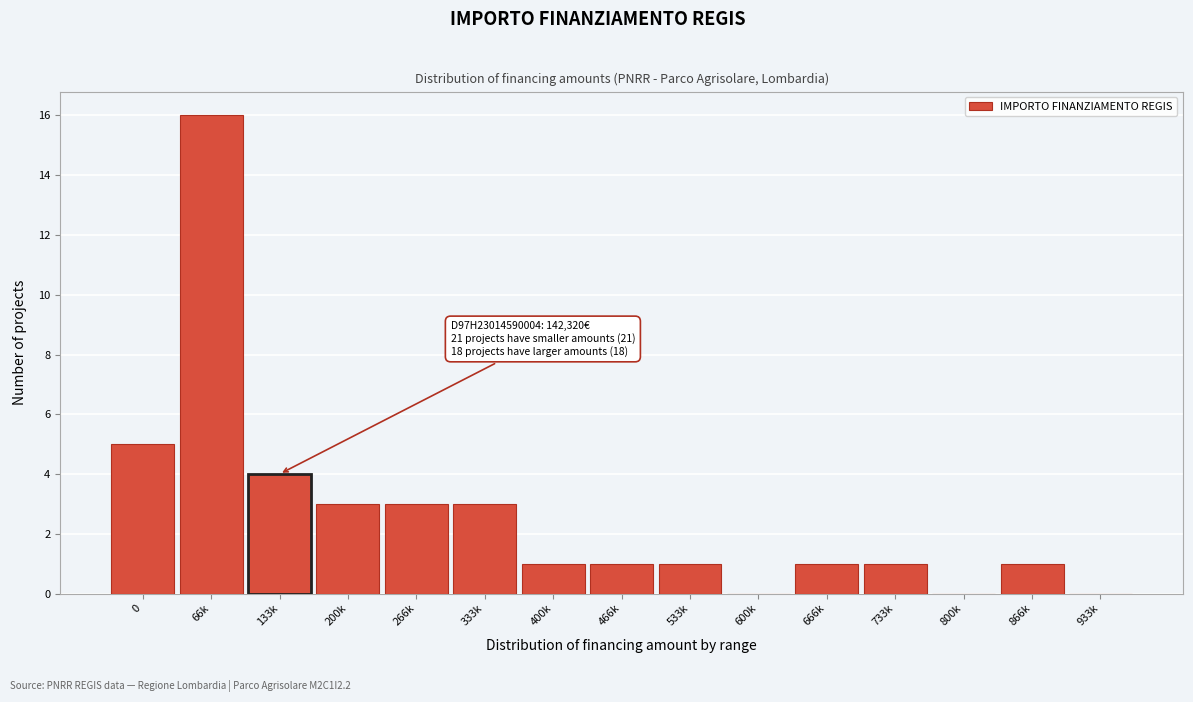

Reading left to right, transcribe all the data shown in this chart.

0=5	66k=16	133k=4	200k=3	266k=3	333k=3	400k=1	466k=1	533k=1	600k=0	666k=1	733k=1	800k=0	866k=1	933k=0